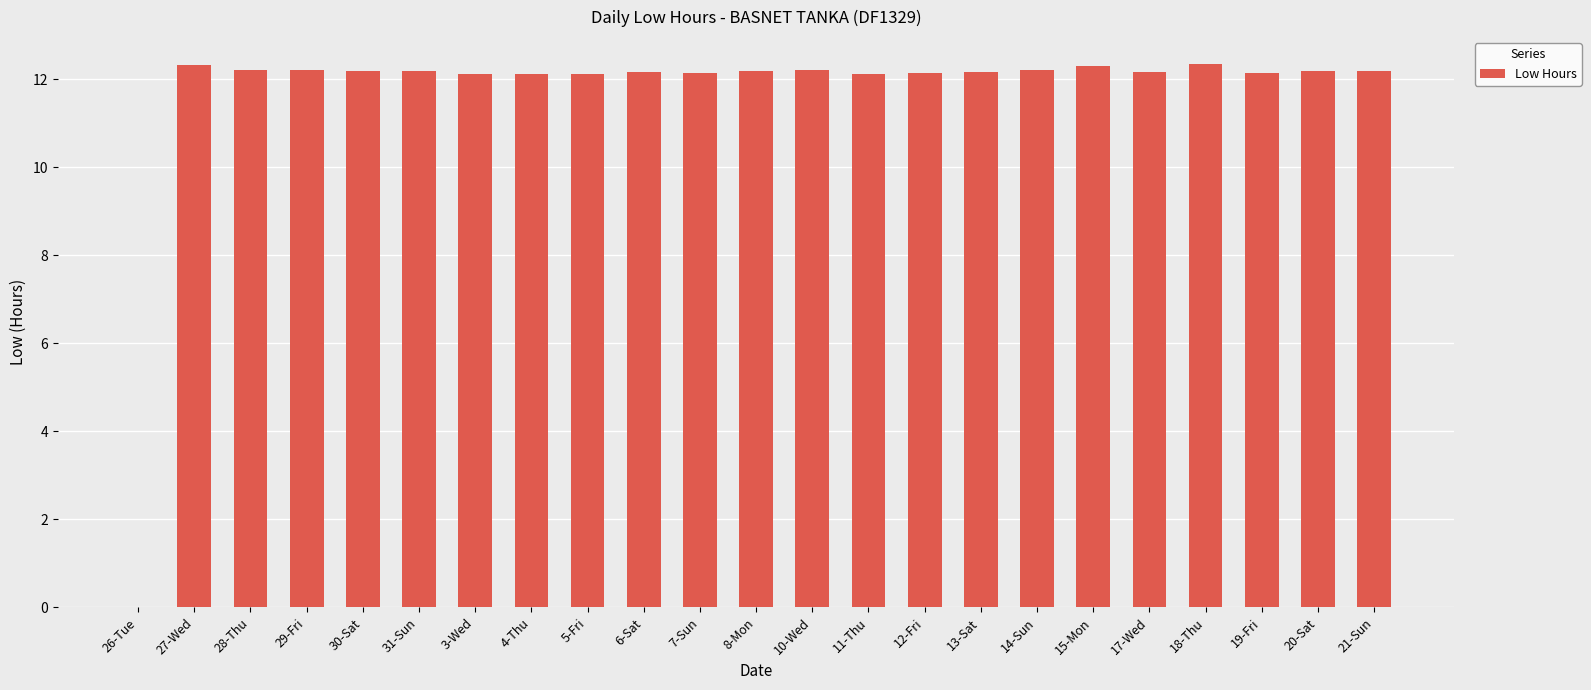

What value does the data have at 17-Wed?

12.2